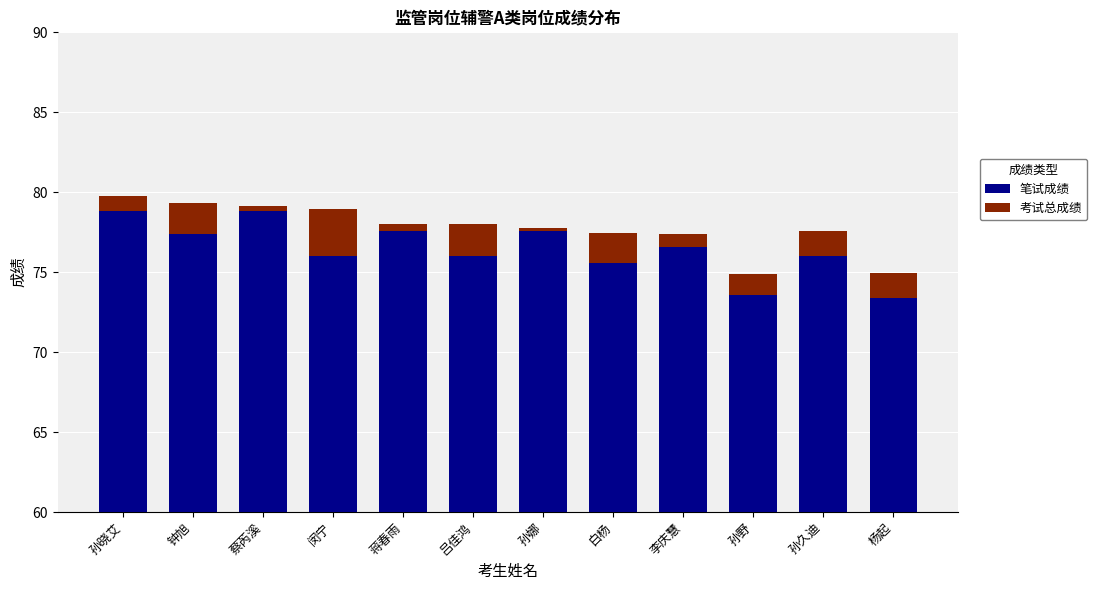

Between 吕佳鸿 and 孙晓艾, which is larger?

孙晓艾